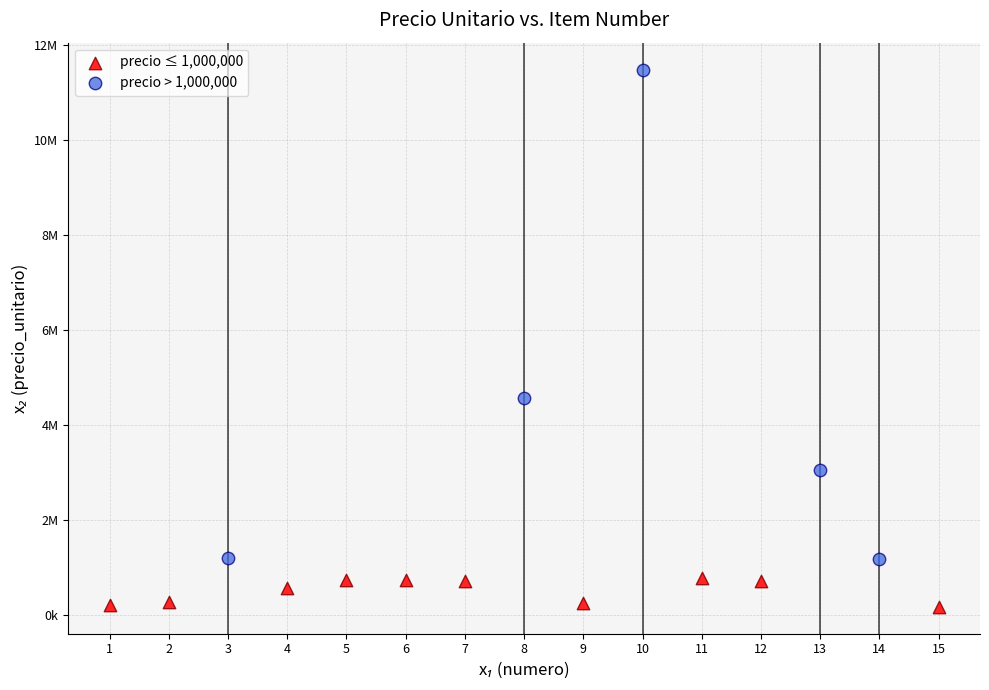

What are all the series names shown in the legend?

precio ≤ 1,000,000, precio > 1,000,000